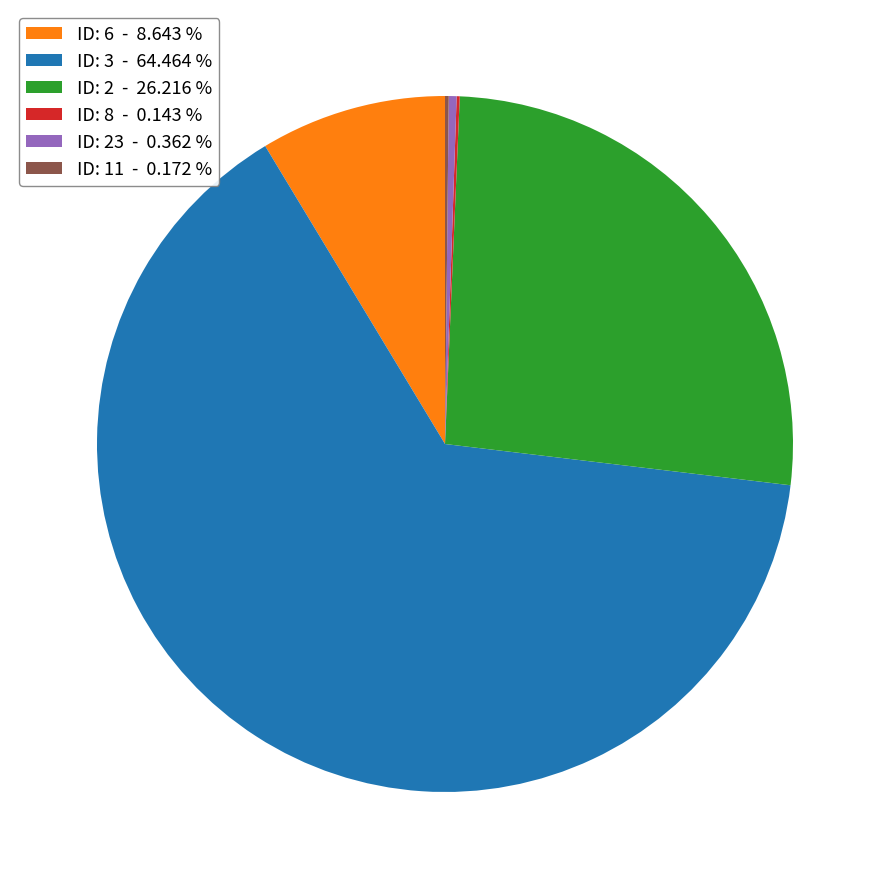

Which slice represents more than half of the pie?

ID: 3 - 64.464 %